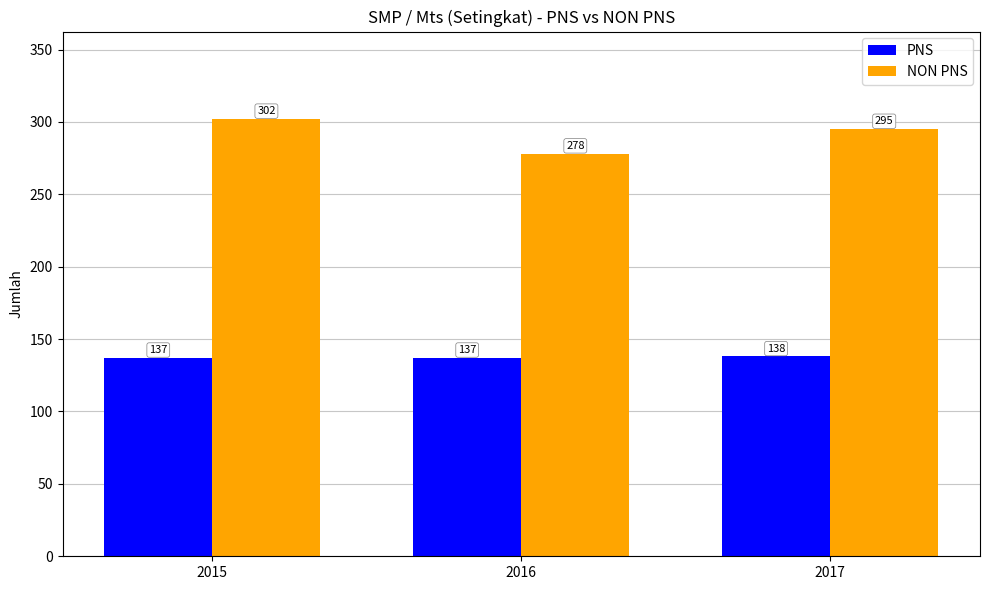

Are the bars grouped side by side (vs. stacked)?

Yes